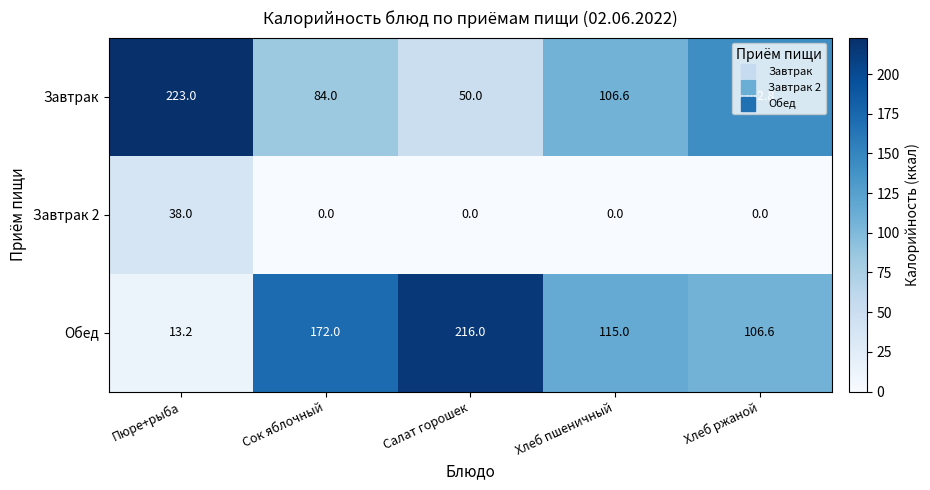

What is the sum of the Завтрак 2 values at Салат горошек and Пюре+рыба?

38.0